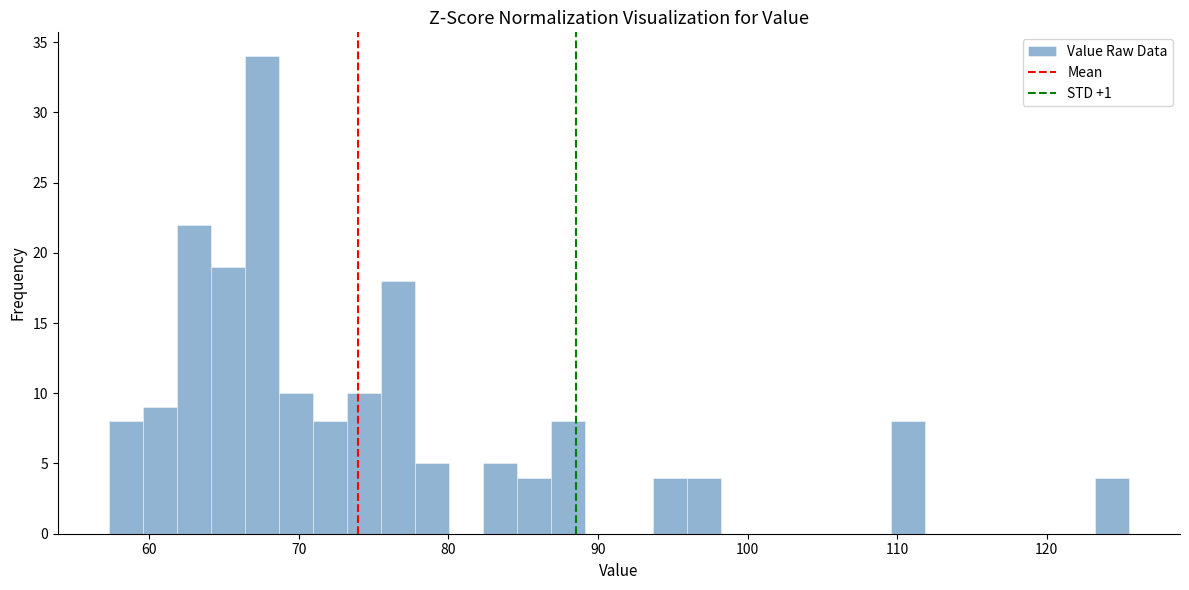

Around what value on the x-axis is the tallest bar? Give the approximate position of its centre, as read against the axis.

68